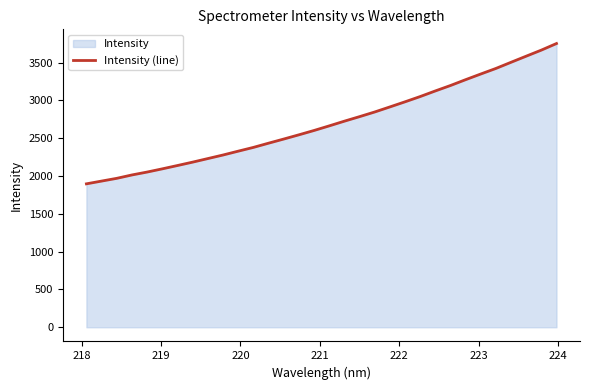

How many data points are less than 2663?

16